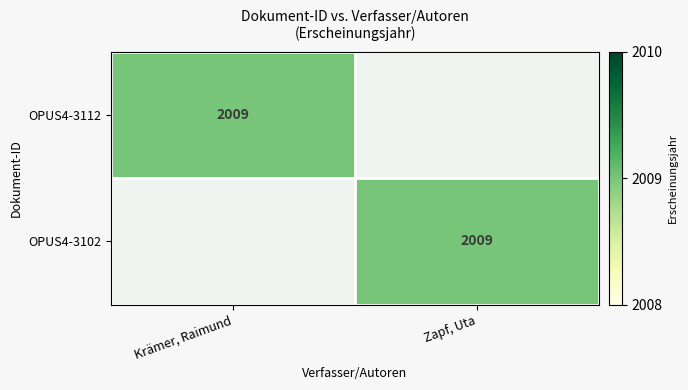

True or false: OPUS4-3102 has a value of 3563 at Zapf, Uta.

False